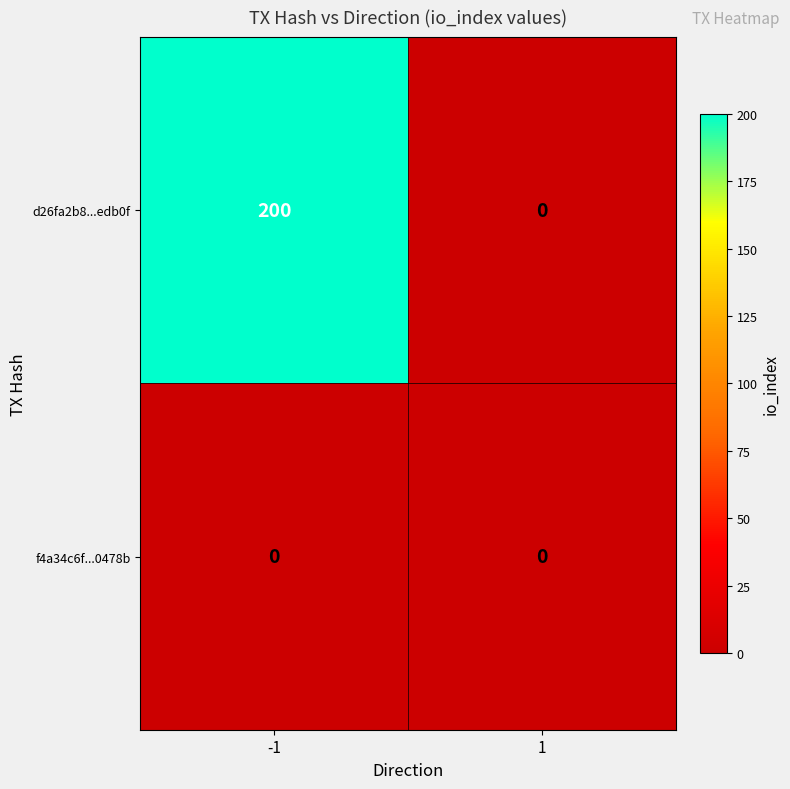

What is the total value across all series at -1?

200